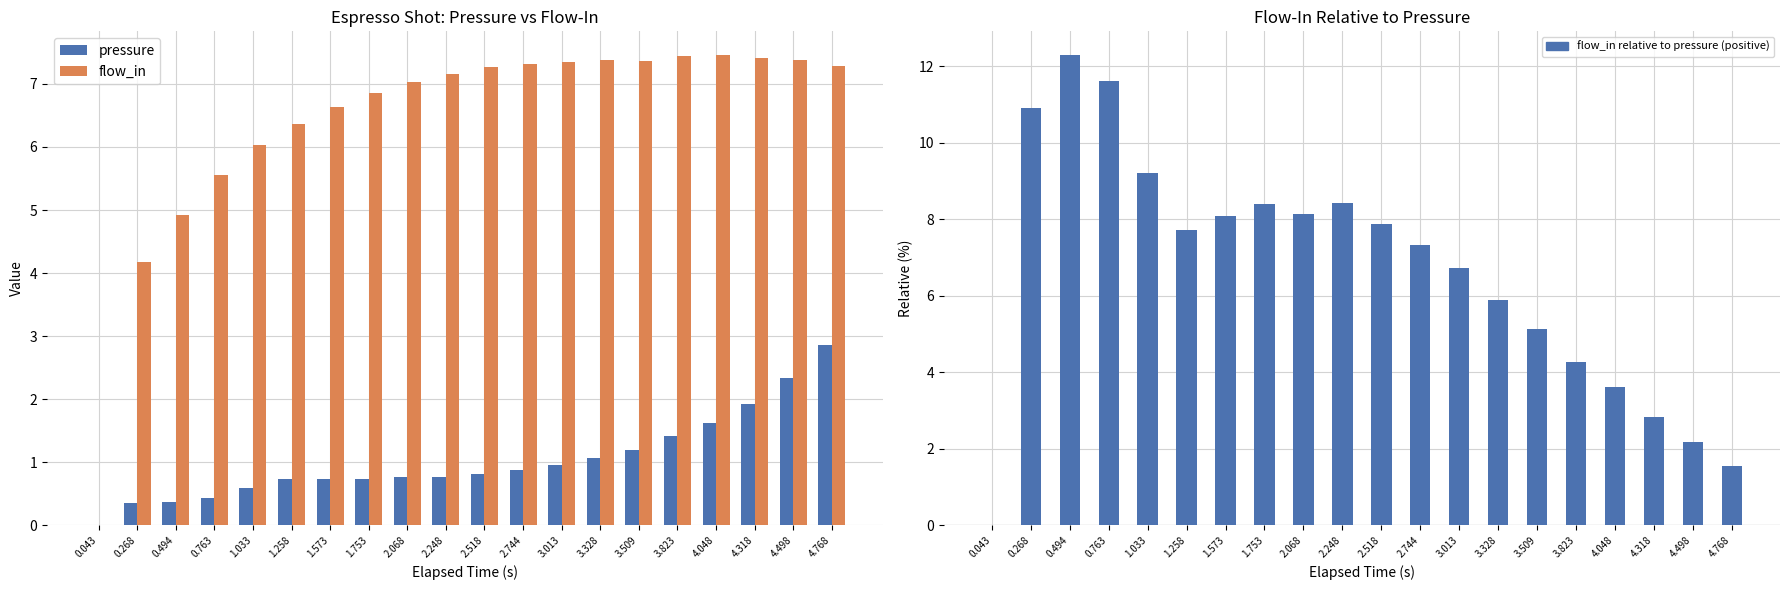

What are all the series names shown in the legend?

pressure, flow_in, flow_in relative to pressure